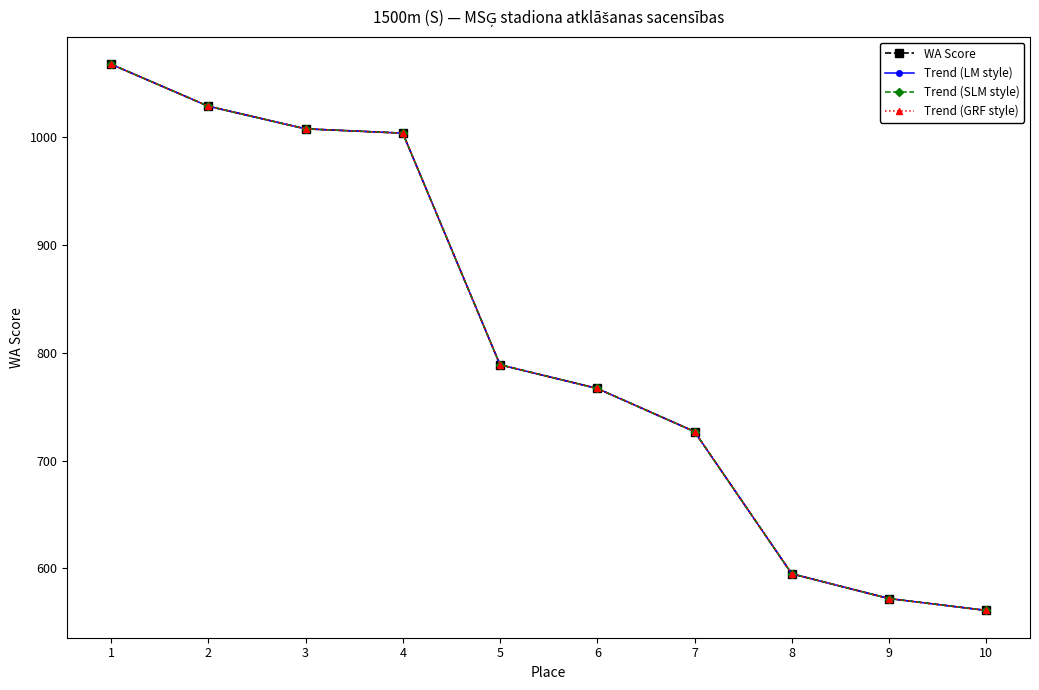

What is the sum of all Trend (SLM style) values?

8120